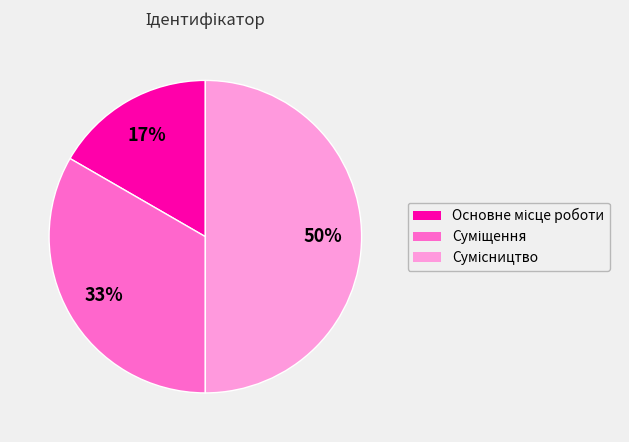

To the nearest percent, what is the difference between the largest and smallest slice percentages?

33%